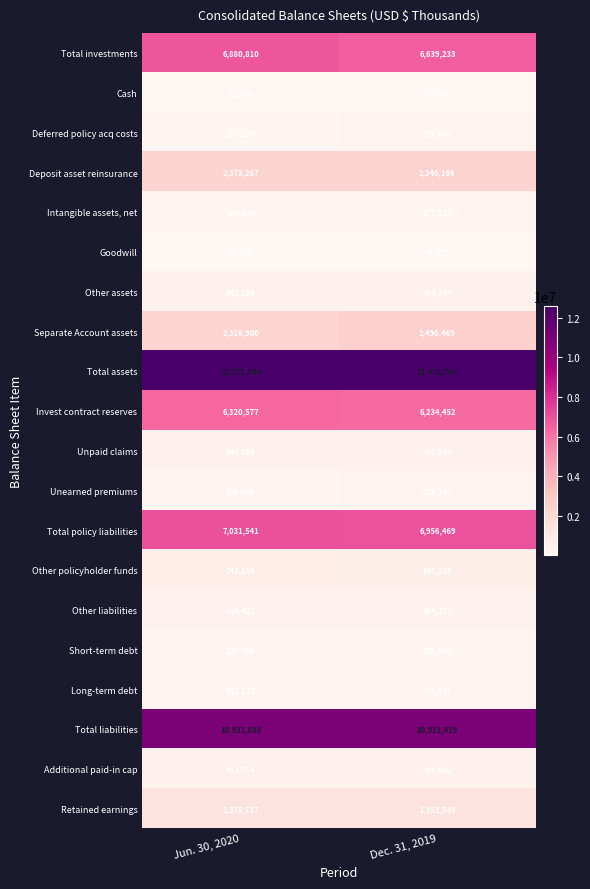

What is the maximum value shown in the chart?

12571704